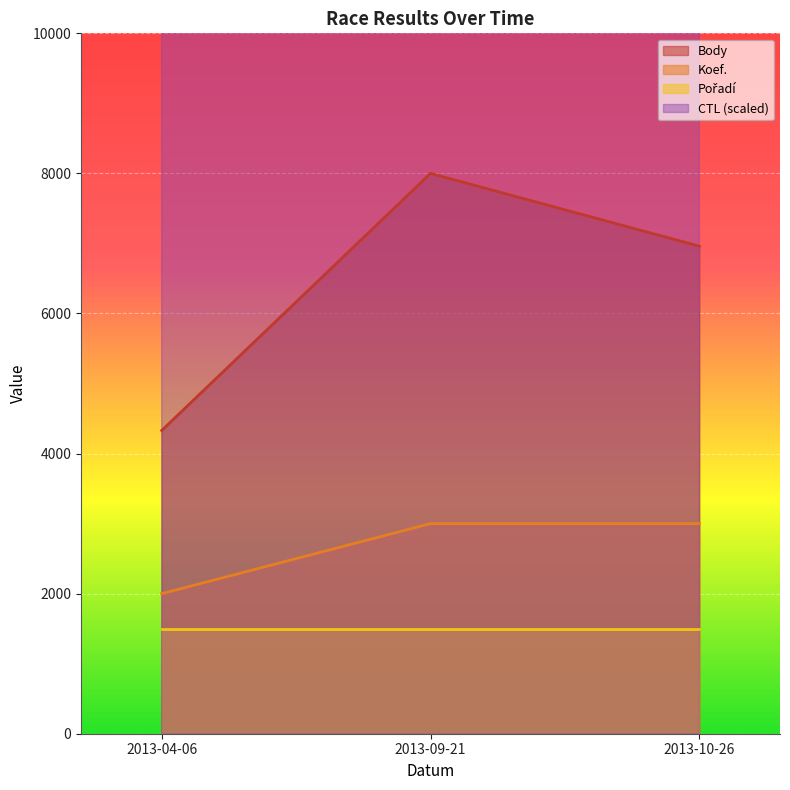

Which series changed the most between 2013-04-06 and 2013-10-26?

Body